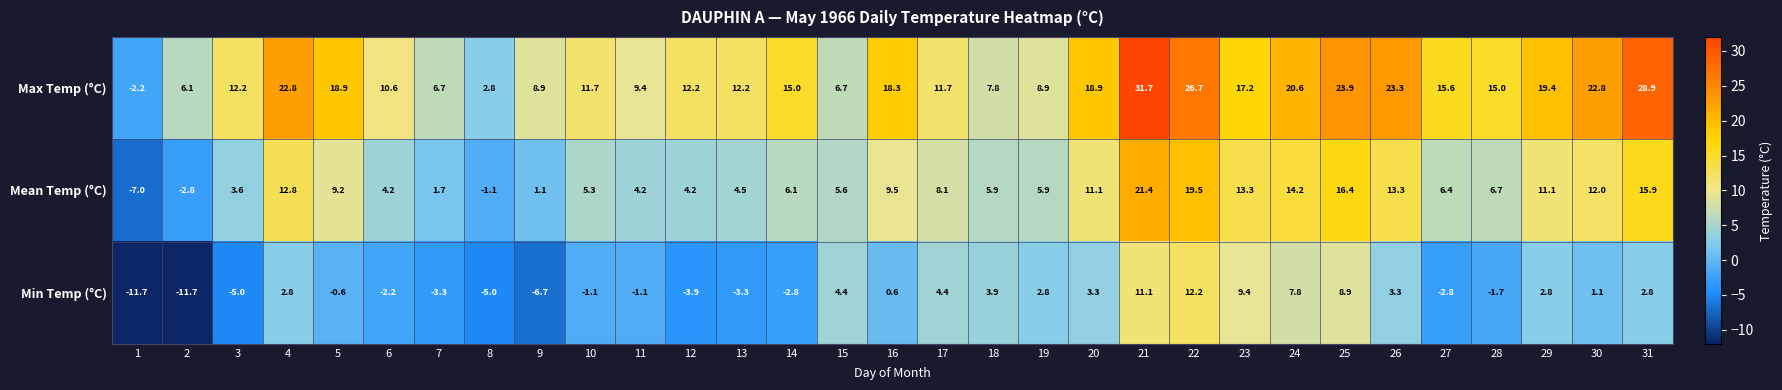

List the series in order of their overall mean, lowest first.

Min Temp (°C), Mean Temp (°C), Max Temp (°C)